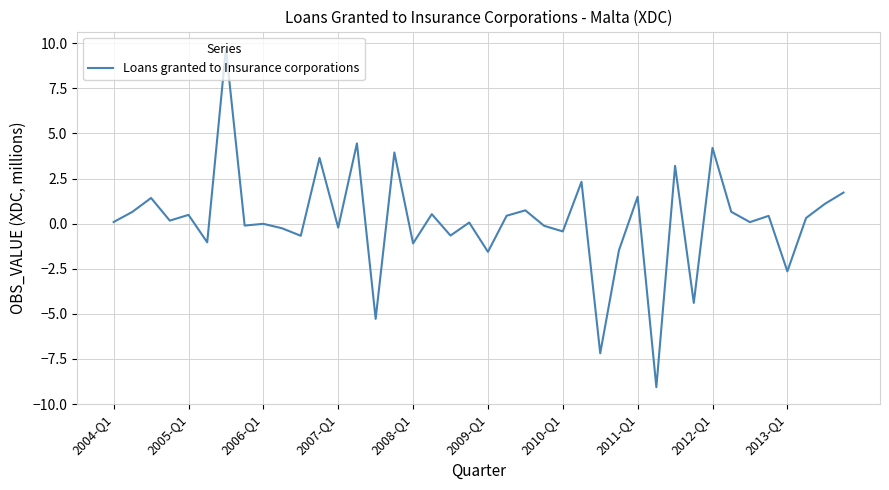

What is the difference between the maximum and minimum values?

18.8